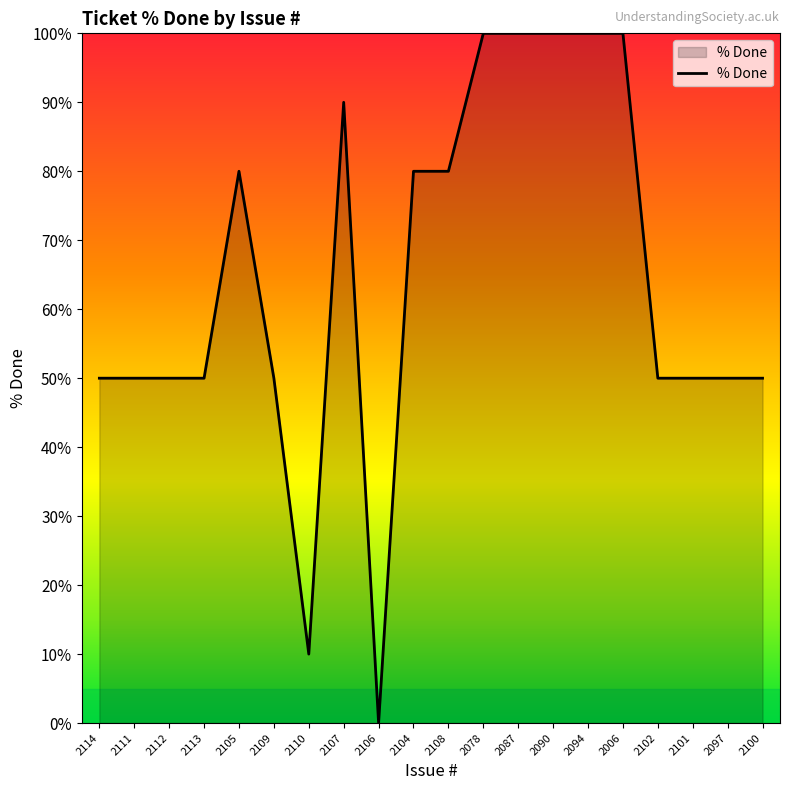

At which category does the chart reach its minimum across all series?

2106